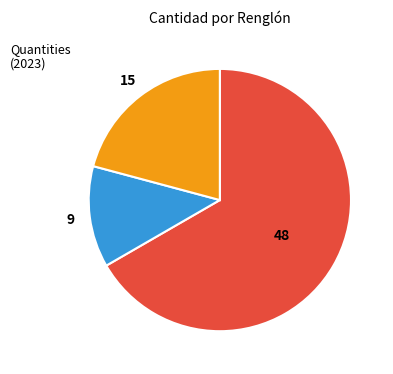

Does any single category account for the majority?

Yes